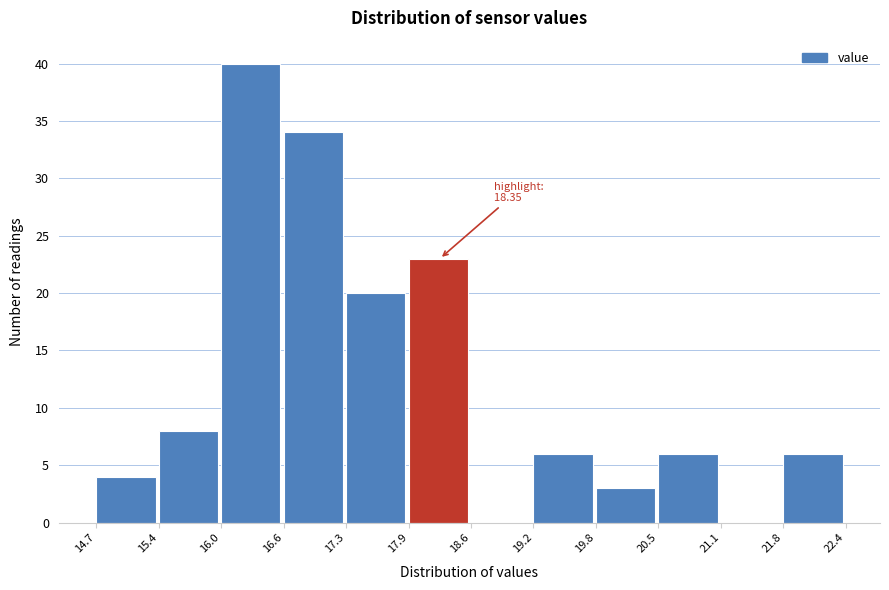

Which range on the x-axis has the tallest bar?

16.0 to 16.6